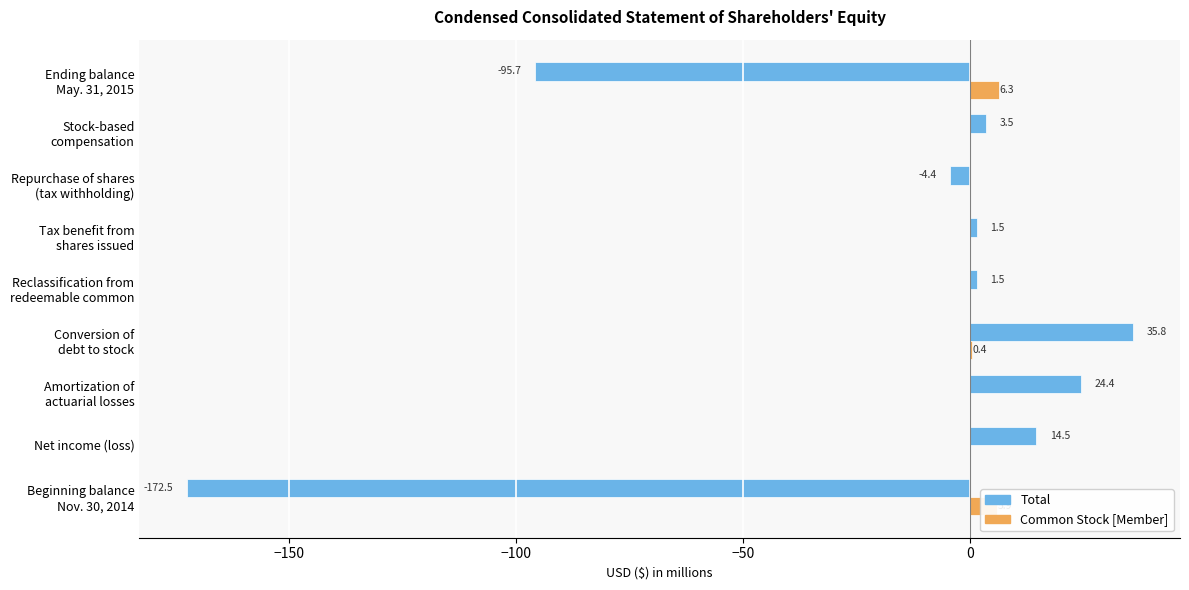

What is the highest value of the Common Stock [Member] series?

6.3